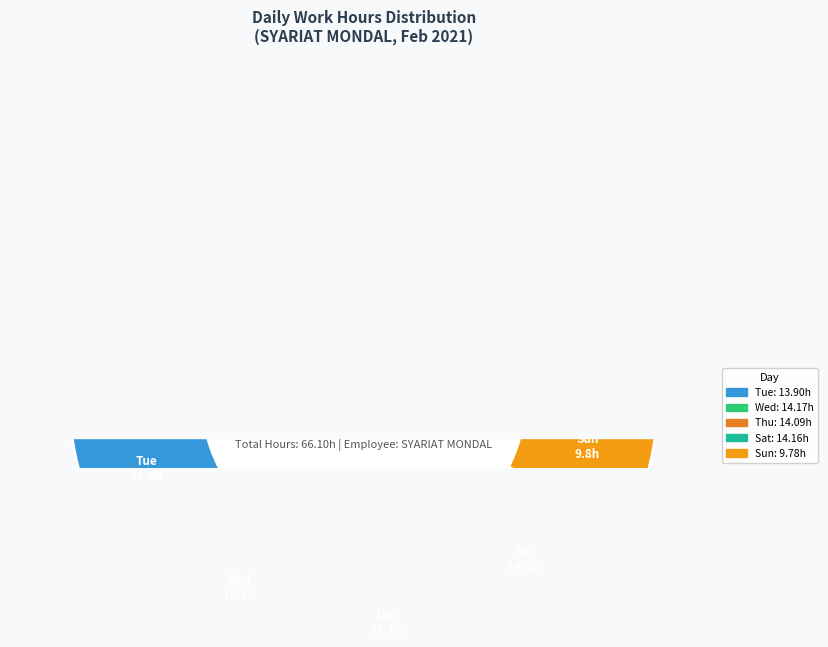

What percentage is NOT represented by Fri?

100.0%